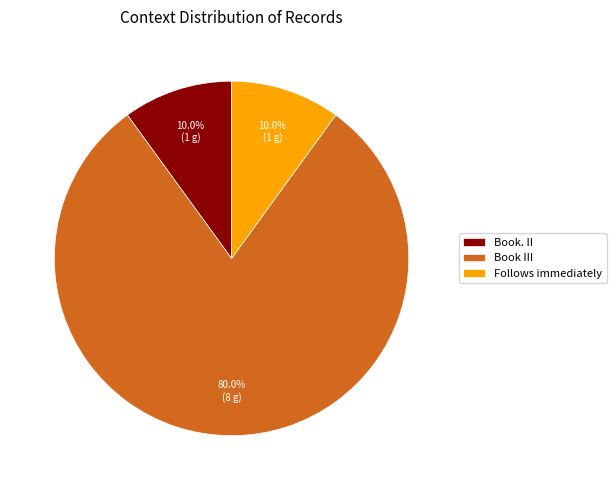

What is the total percentage of Book III and Follows immediately?

90.0%